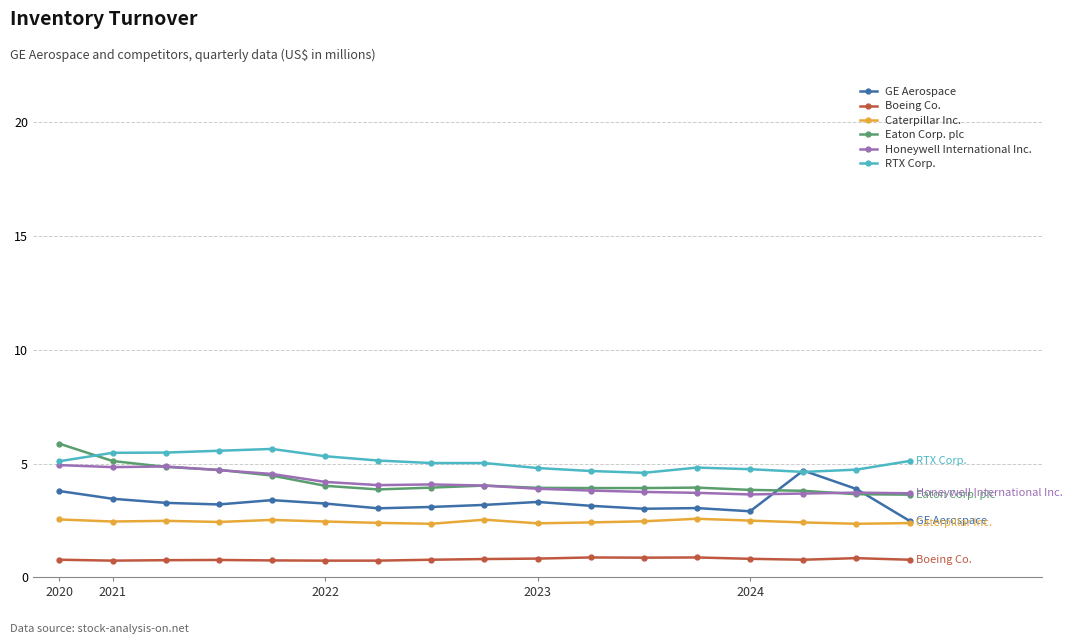

At how many categories does at least one series exceed 2?

17